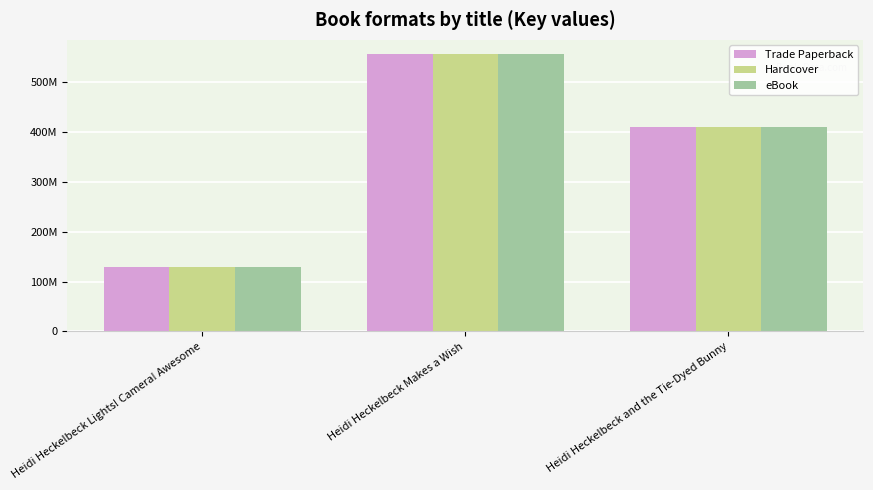

Reading left to right, extract all data points from this chart.

Trade Paperback: Heidi Heckelbeck Lights! Camera! Awesome=130158441	Heidi Heckelbeck Makes a Wish=557205941	Heidi Heckelbeck and the Tie-Dyed Bunny=410311666
Hardcover: Heidi Heckelbeck Lights! Camera! Awesome=130158441	Heidi Heckelbeck Makes a Wish=557205941	Heidi Heckelbeck and the Tie-Dyed Bunny=410311666
eBook: Heidi Heckelbeck Lights! Camera! Awesome=130158441	Heidi Heckelbeck Makes a Wish=557205941	Heidi Heckelbeck and the Tie-Dyed Bunny=410311666